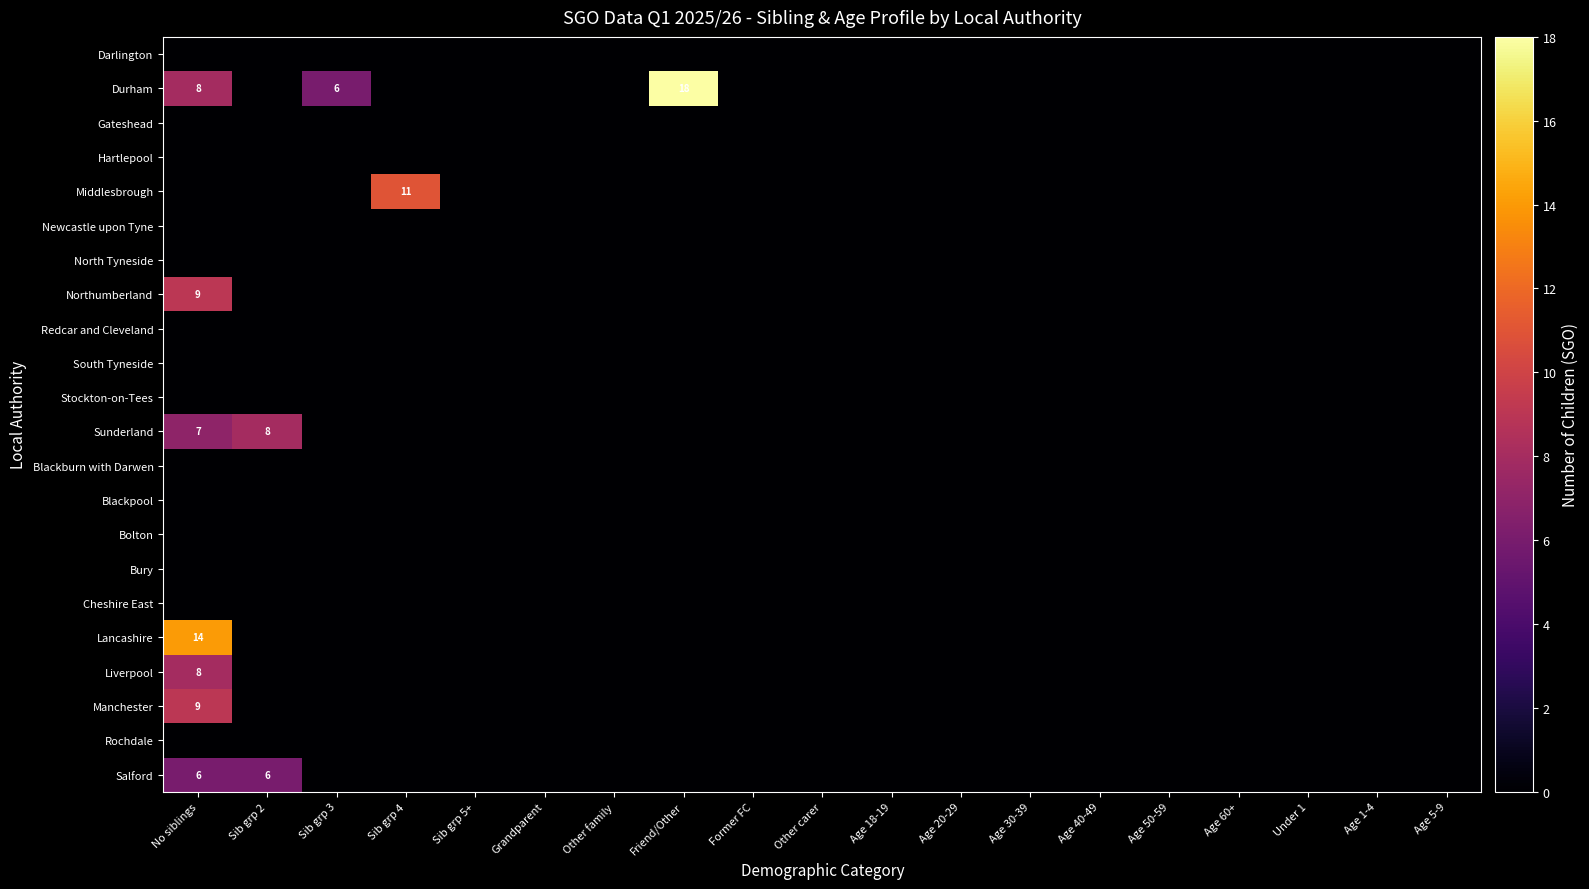

How many data points in Manchester are above 0?

1